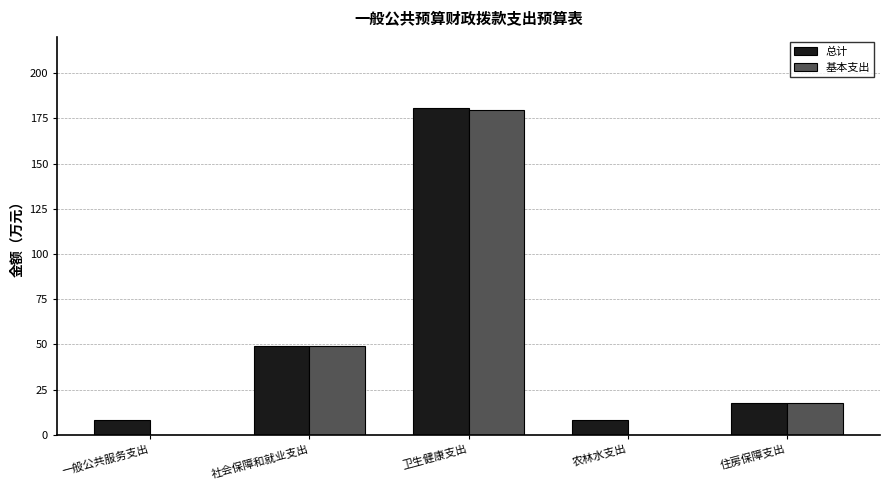

What is the maximum value for 基本支出?

179.8